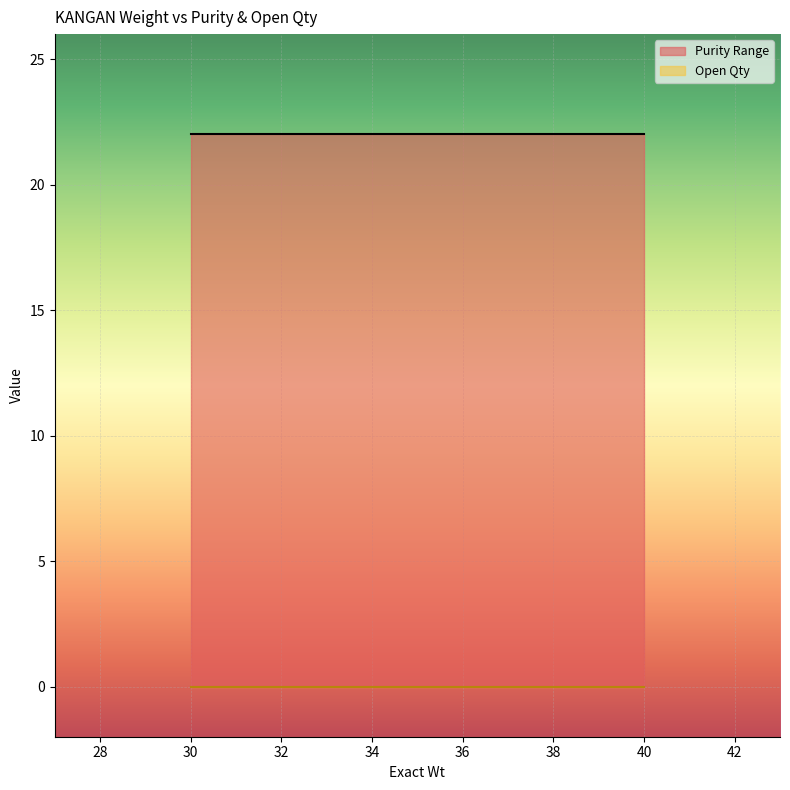

What is the difference between the highest and lowest values at 30?

22